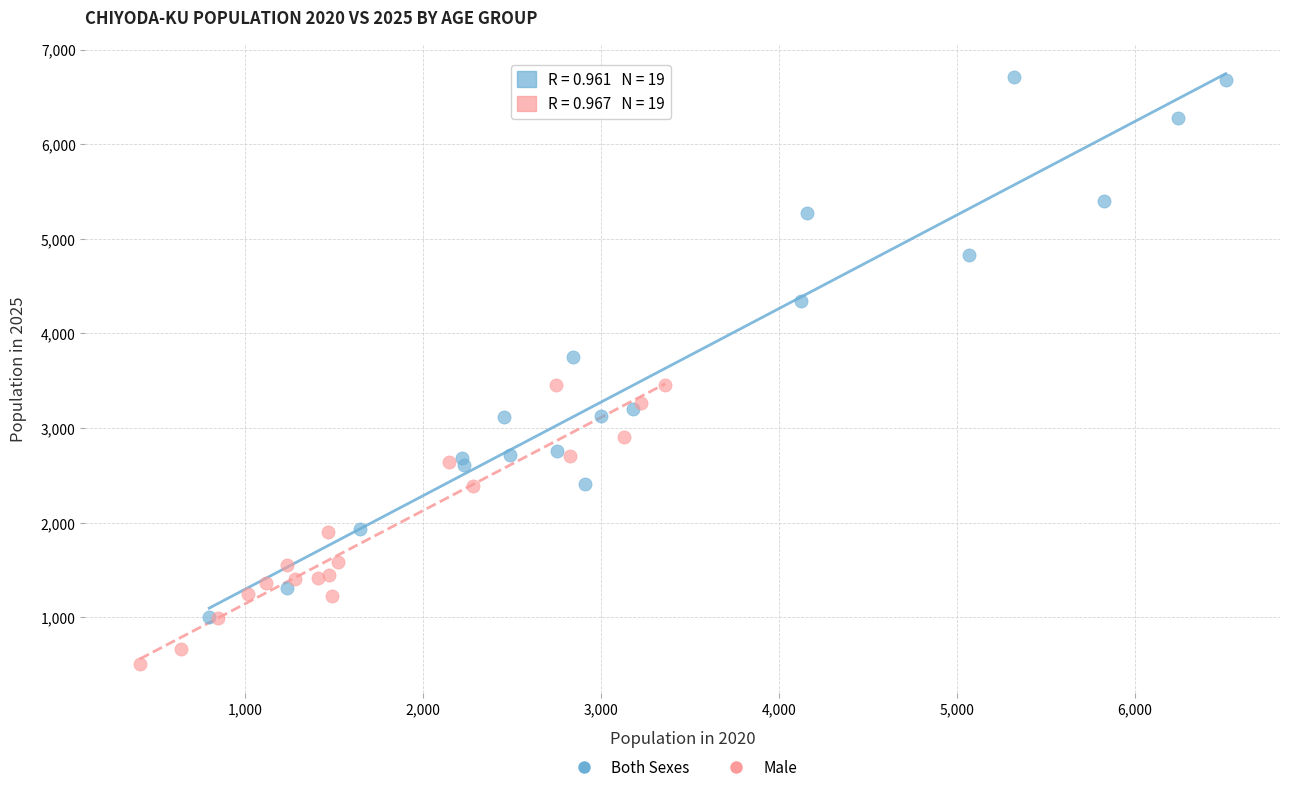

Which series has the largest Y range (max minus min)?

Both Sexes